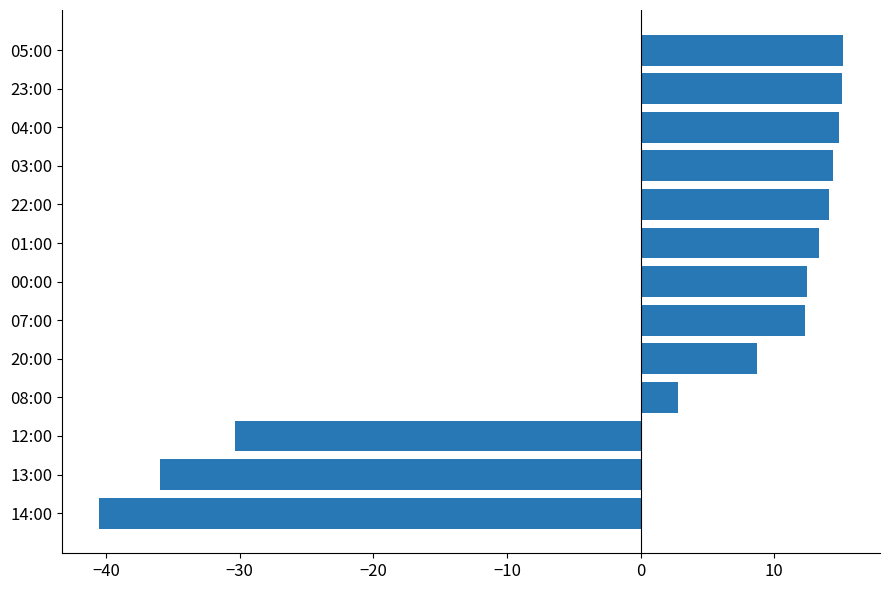

What is the sum of all values?

16.2